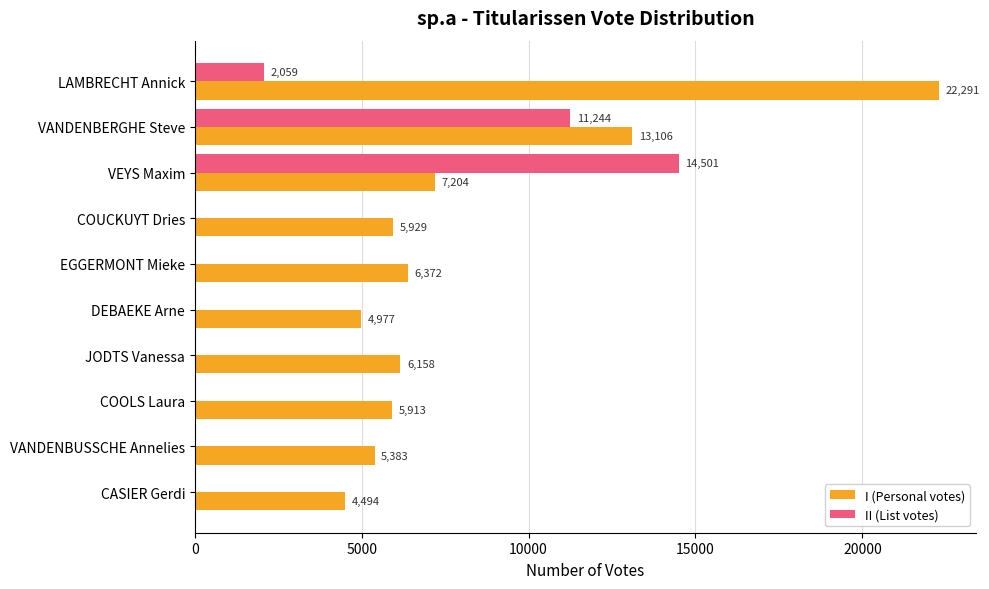

Between JODTS Vanessa and COOLS Laura, which series saw the biggest shift?

I (Personal votes)